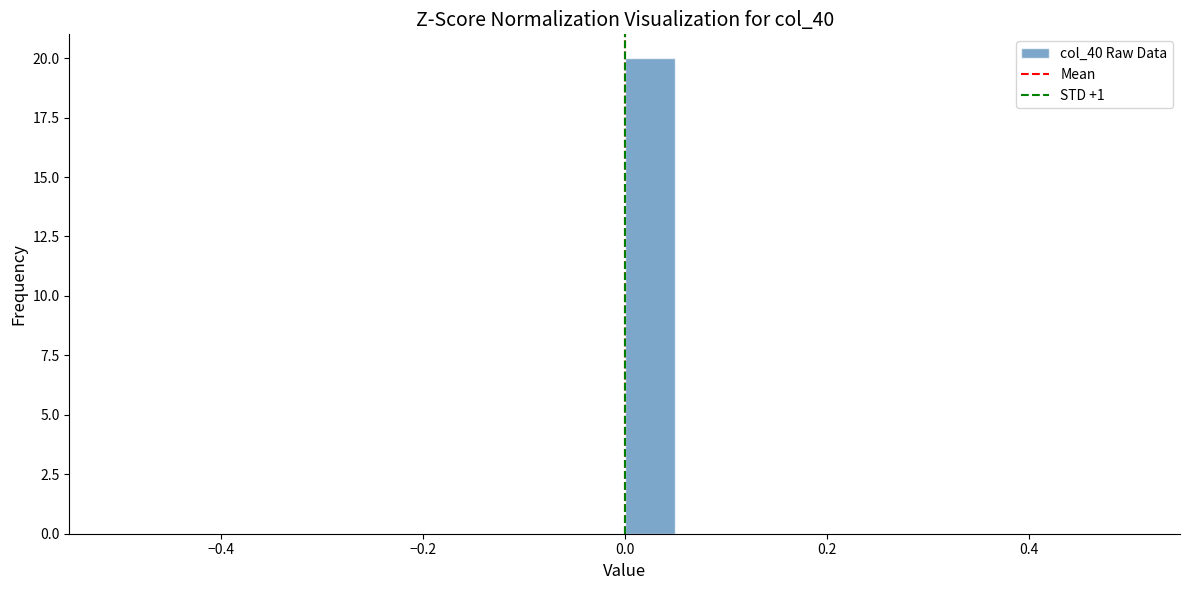

Read against the x-axis, roughly where is the centre of the tallest bar?

0.02